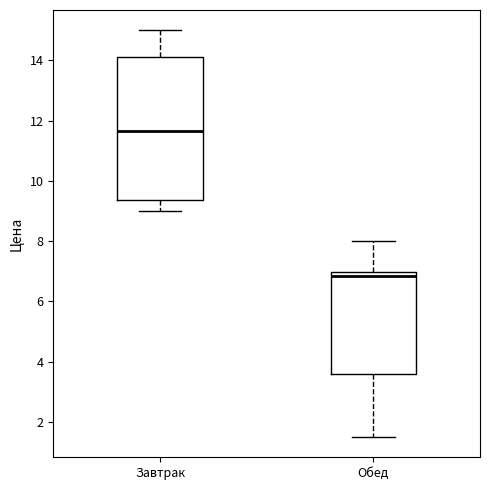

Which box has the lowest median line?

Обед